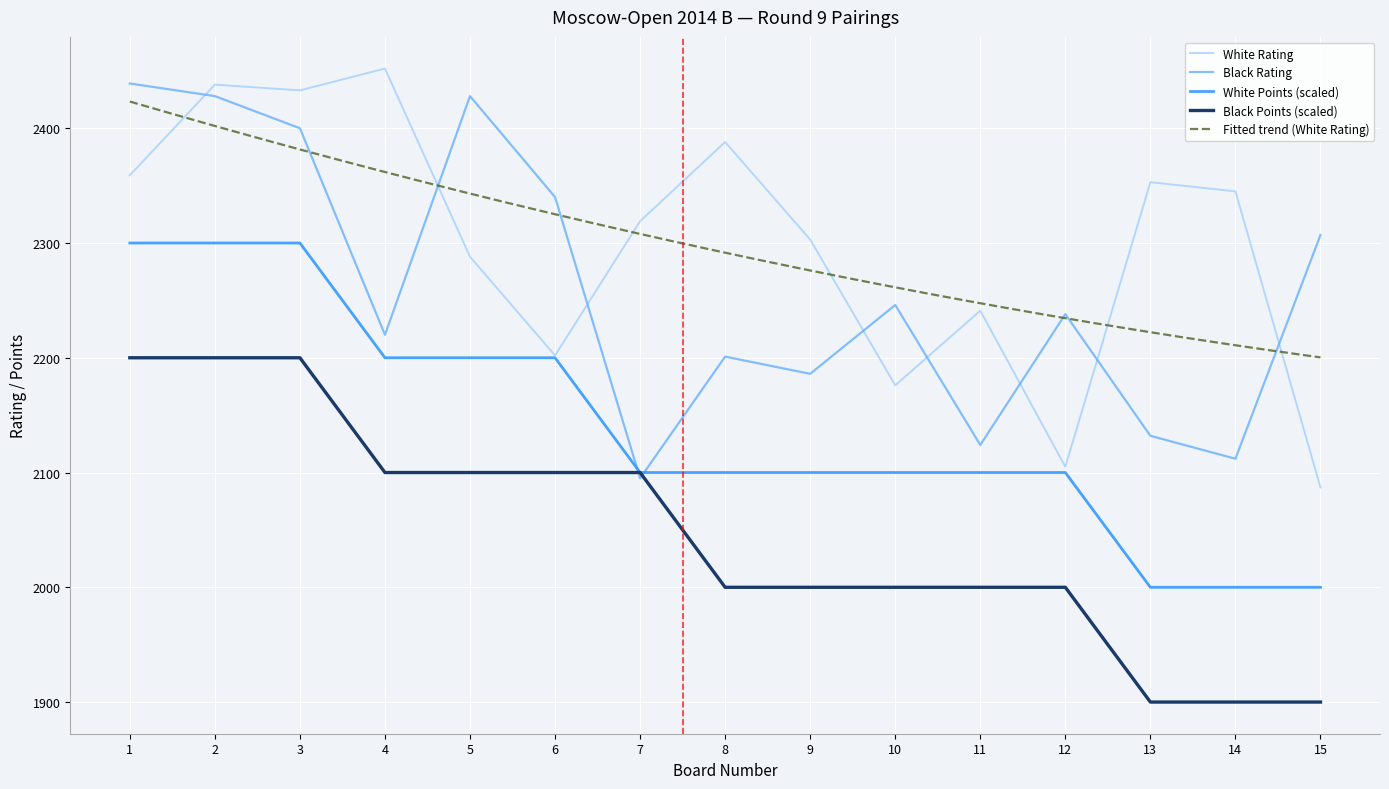

What is the maximum value shown in the chart?

2452.0